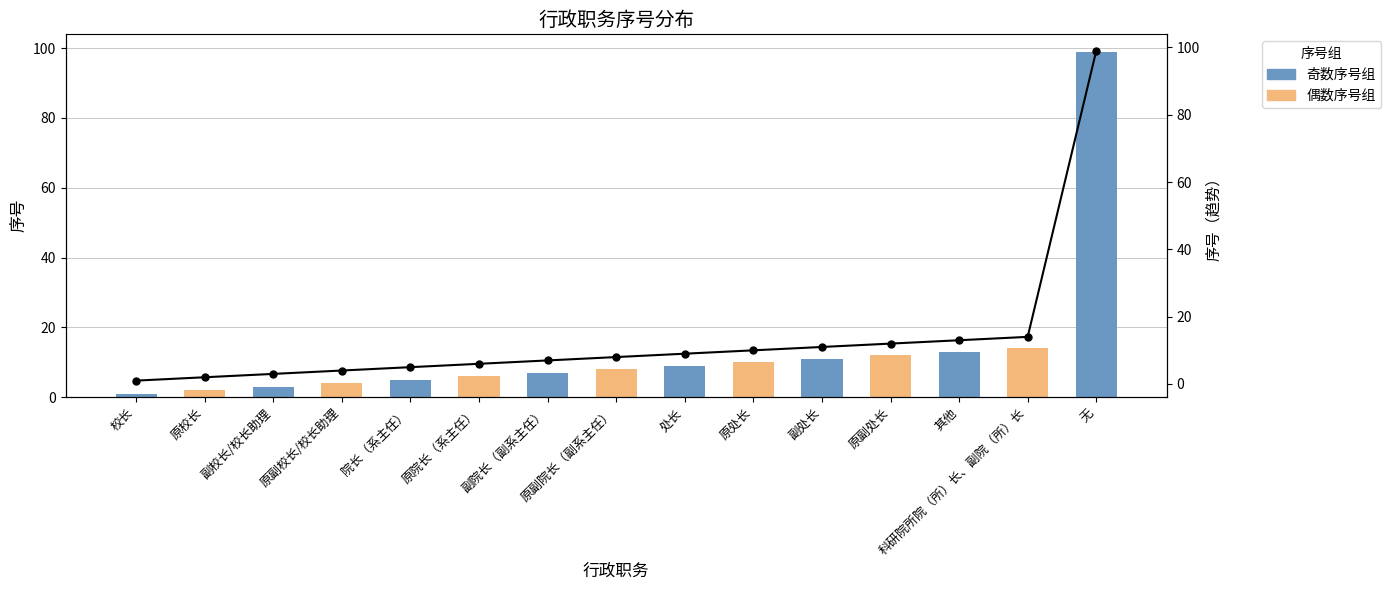

Reading right to left, what are all the values shown in this chart?

99	14	13	12	11	10	9	8	7	6	5	4	3	2	1